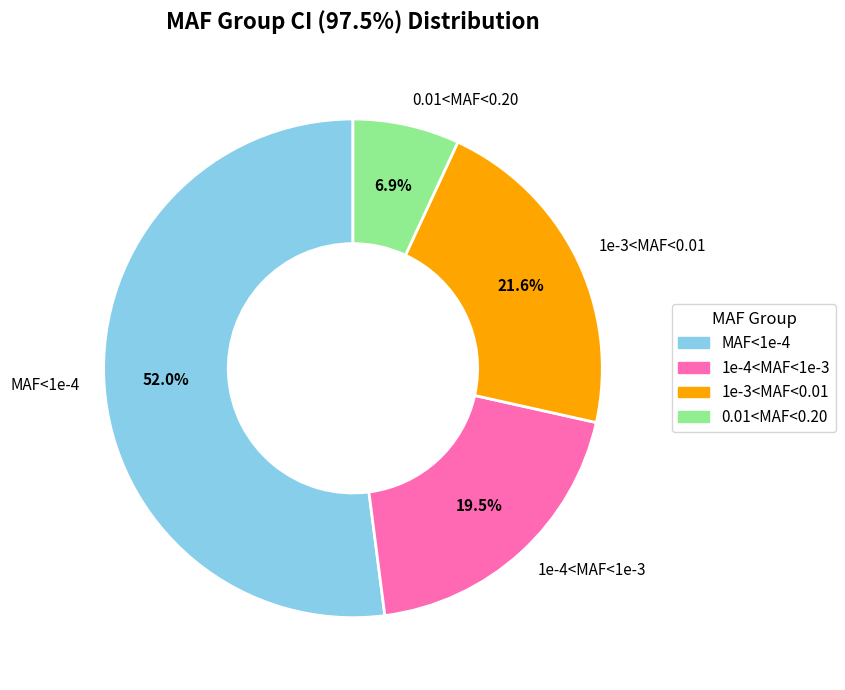

What percentage do 0.01<MAF<0.20 and 1e-4<MAF<1e-3 together represent?

26.4%